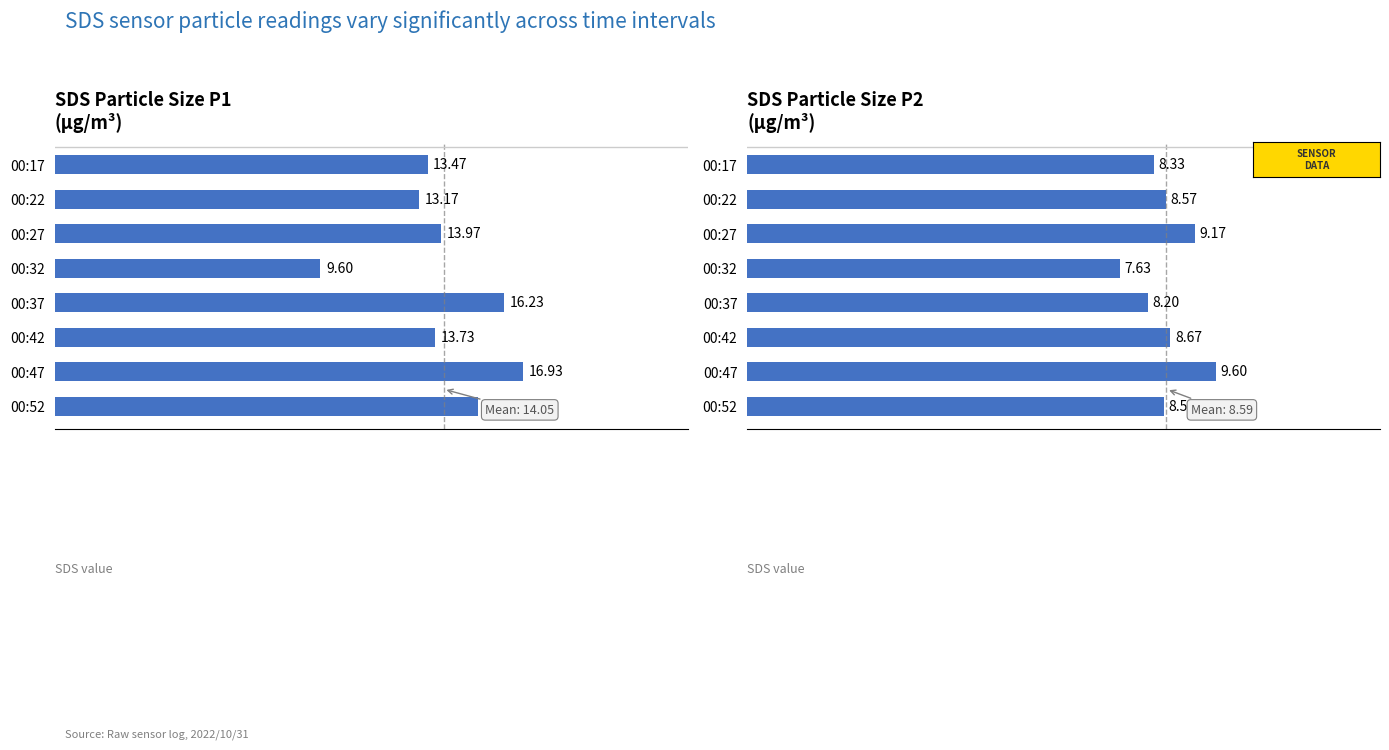

How many bars are there in total?

16